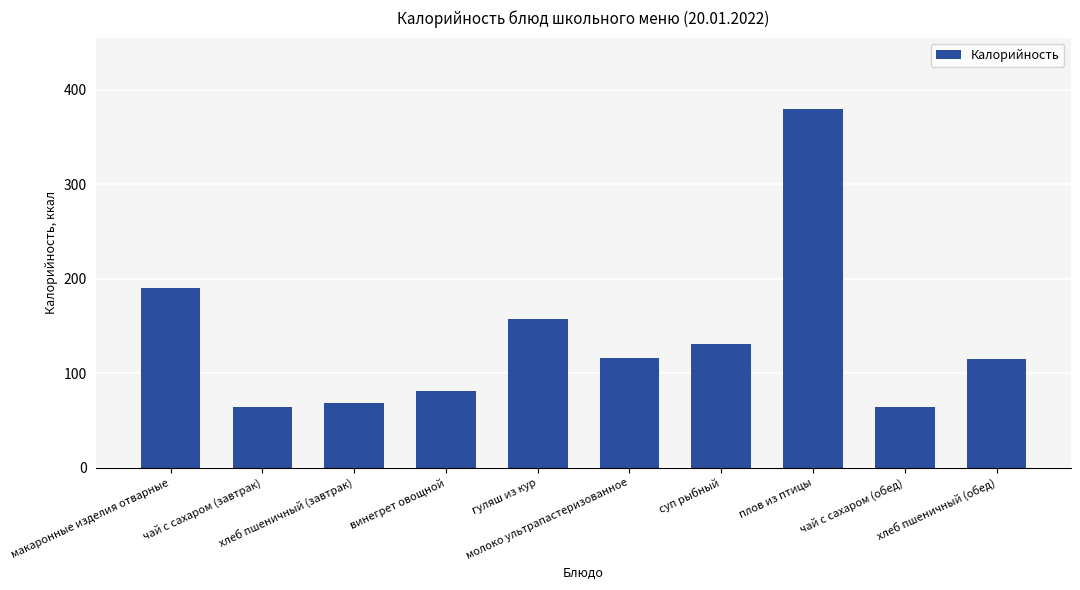

Does the chart contain stacked bars?

No